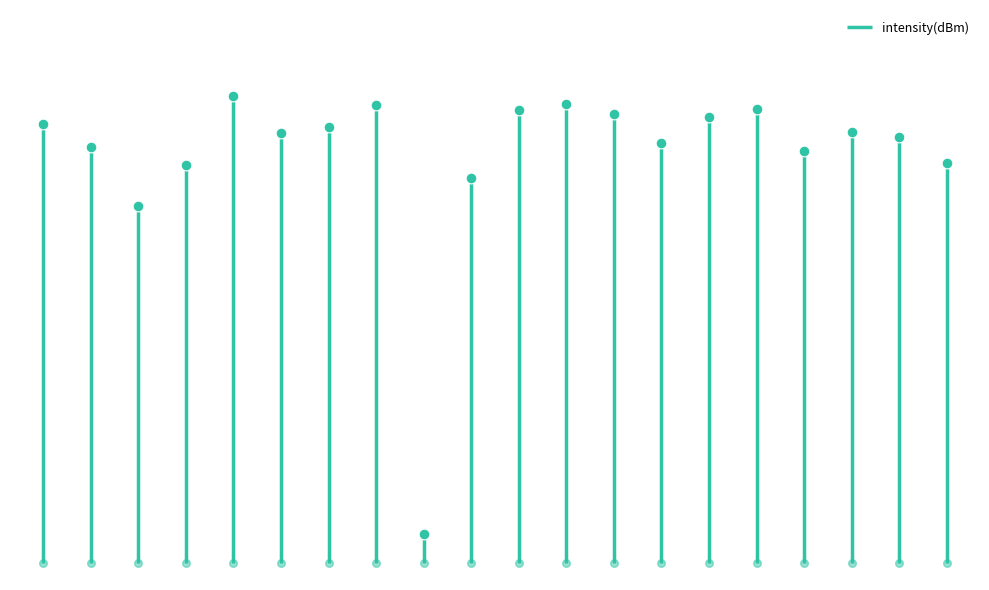

What is the change in value from 18 to 24?

+7.4